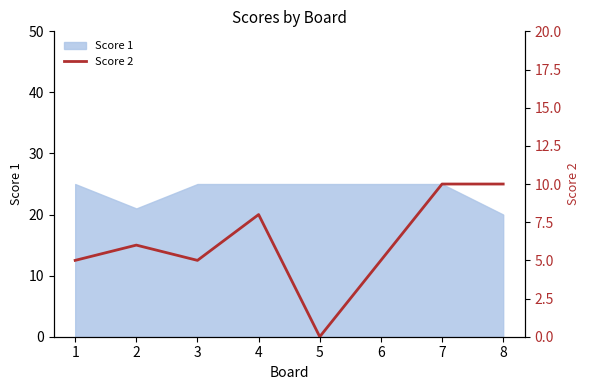

Where does the data first go above 6?

4